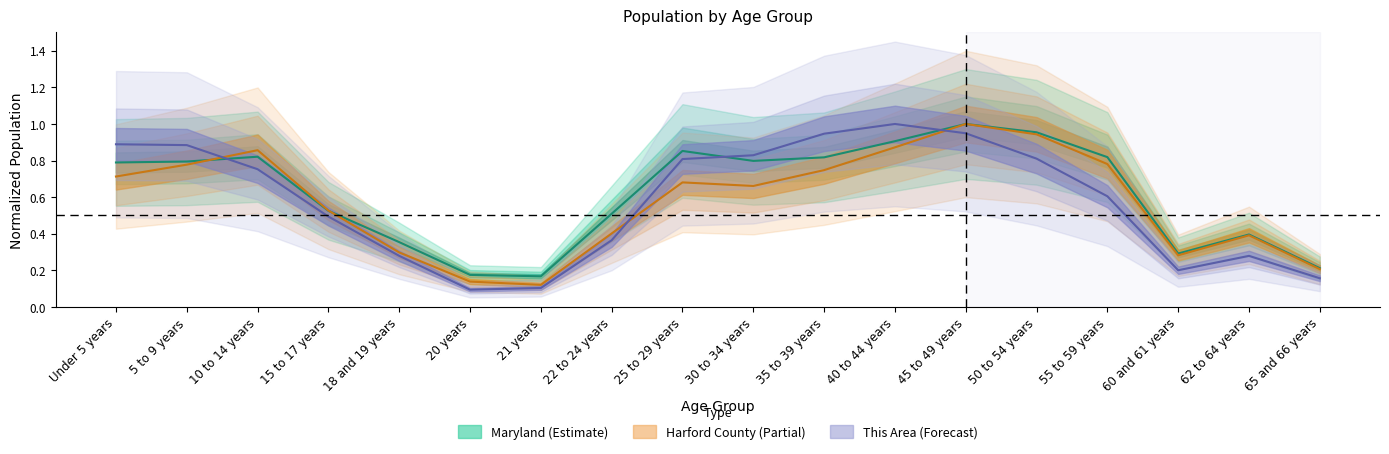

Where is Maryland nearest to the value 0?

21 years